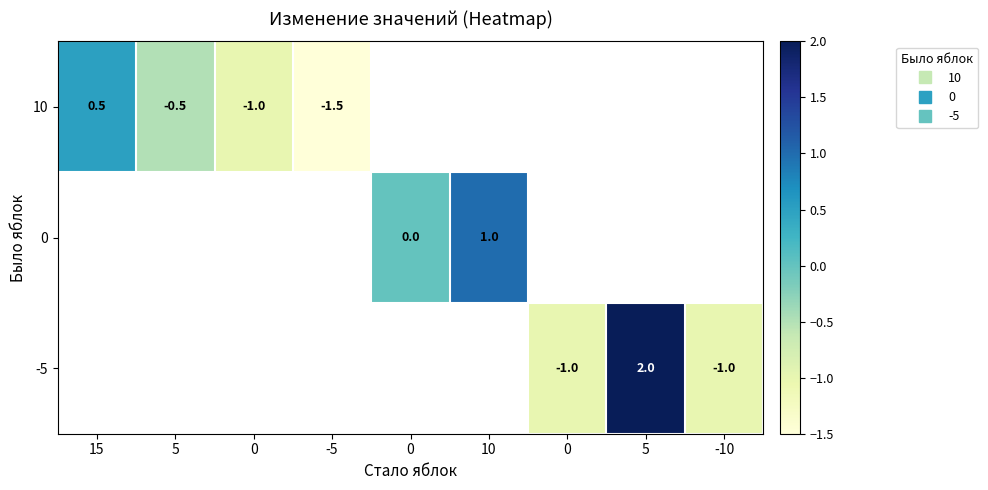

Which category has the lowest value in the 10 series?

-5